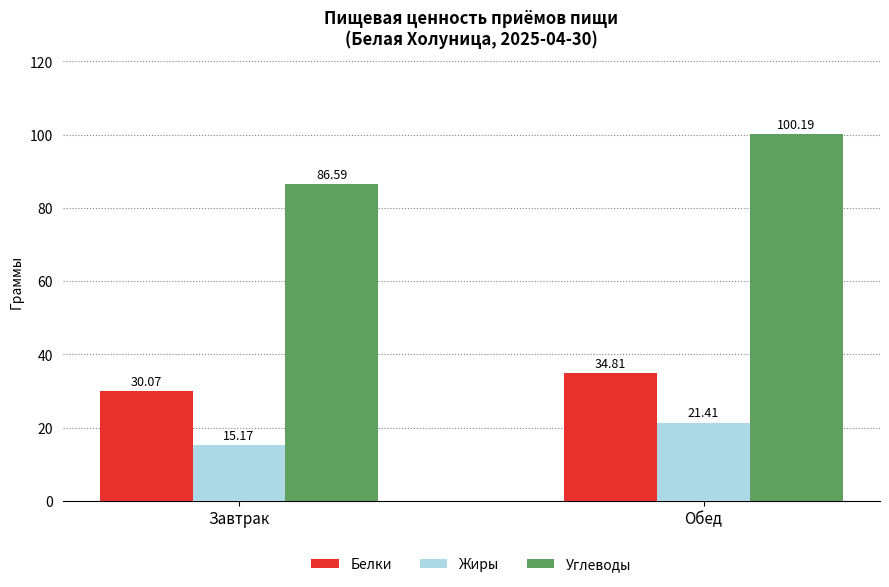

Which series changed the most between Завтрак and Обед?

Углеводы